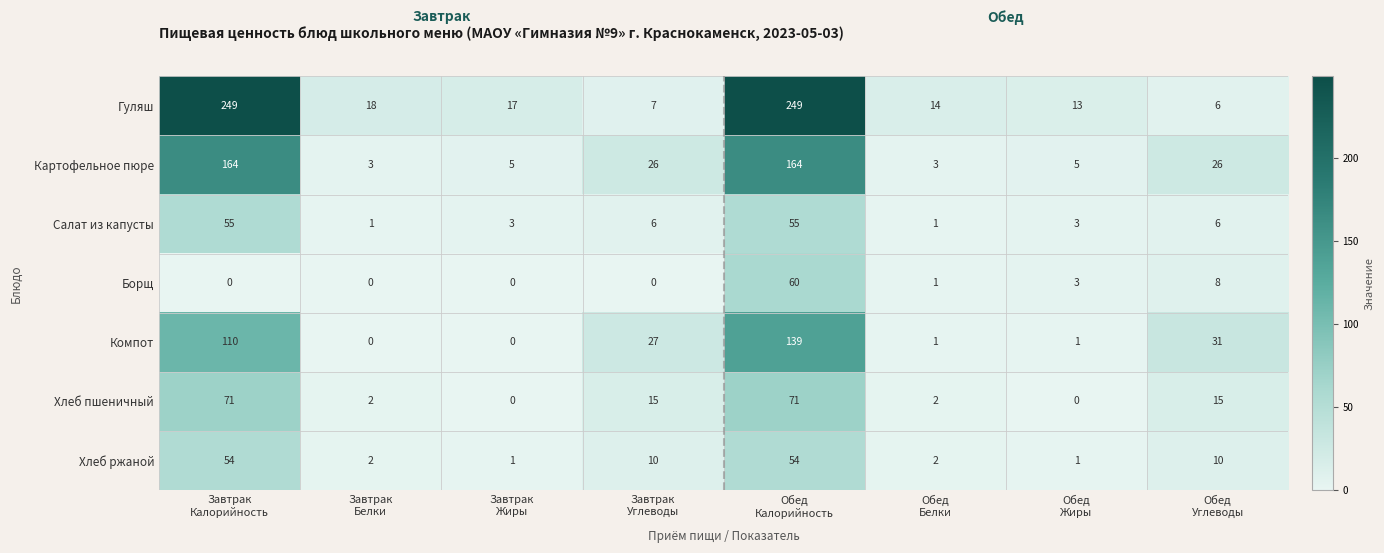

What is the difference between the maximum and minimum values in the Компот series?

139